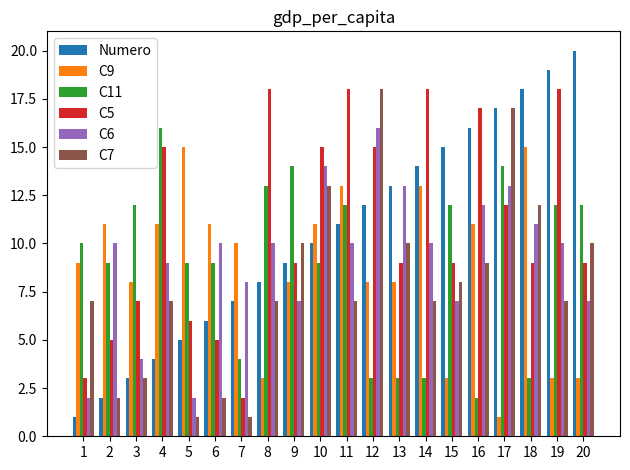

The C5 series shows 15 at 10. True or false?

True